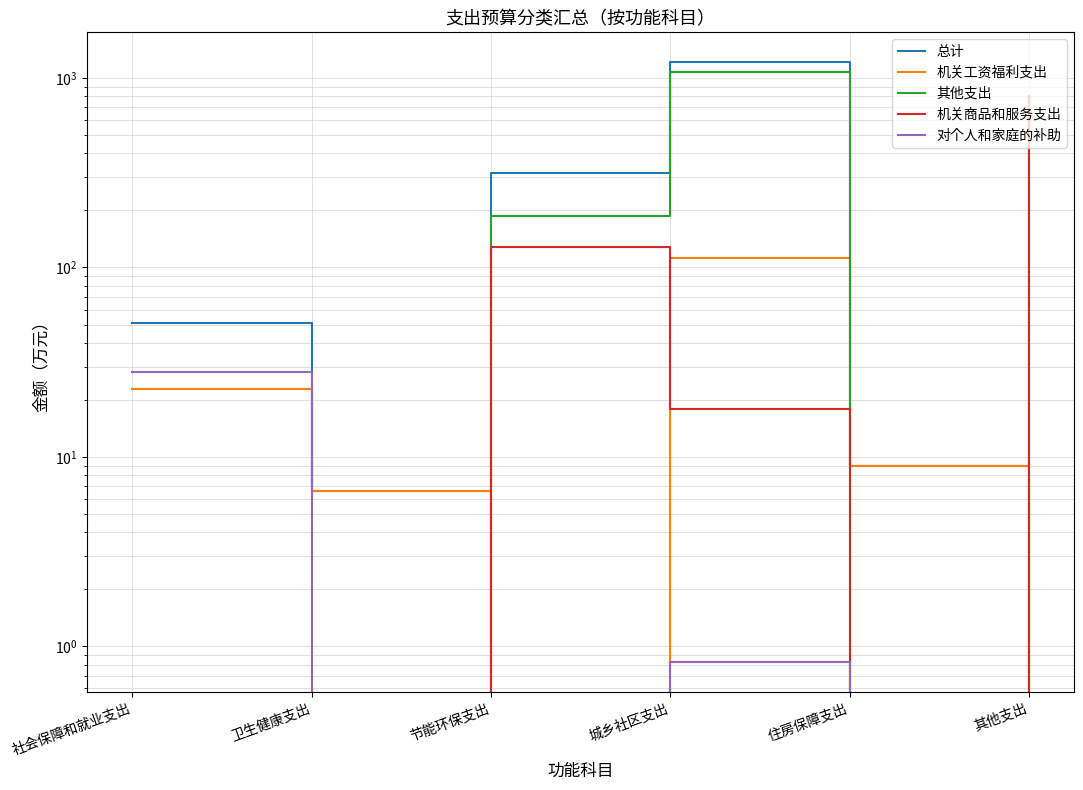

What is the approximate value of 机关工资福利支出 at 城乡社区支出?

112.1